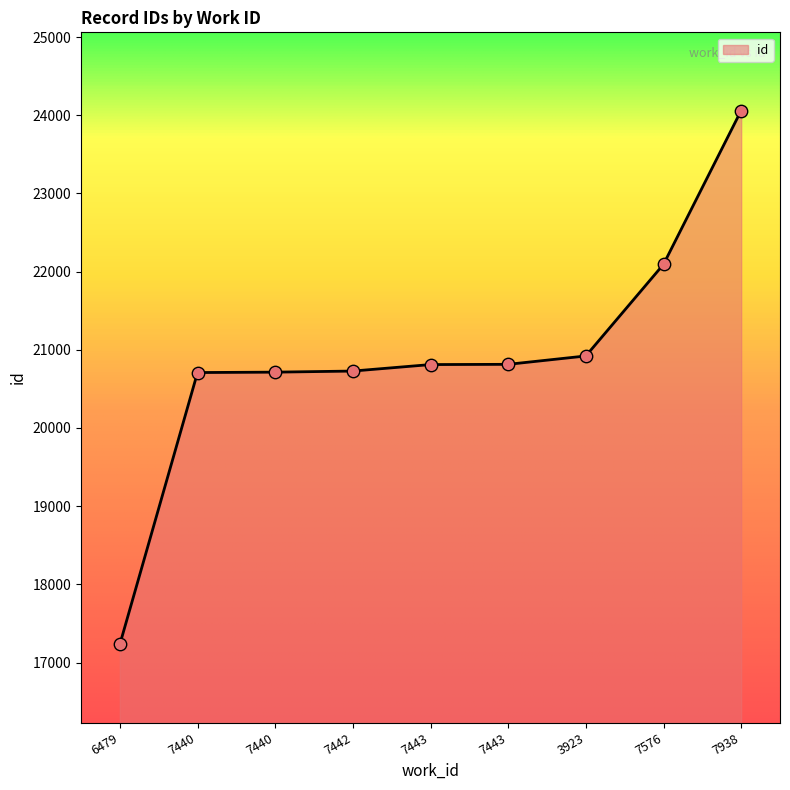

Which has a higher value, 6479 or 3923?

3923